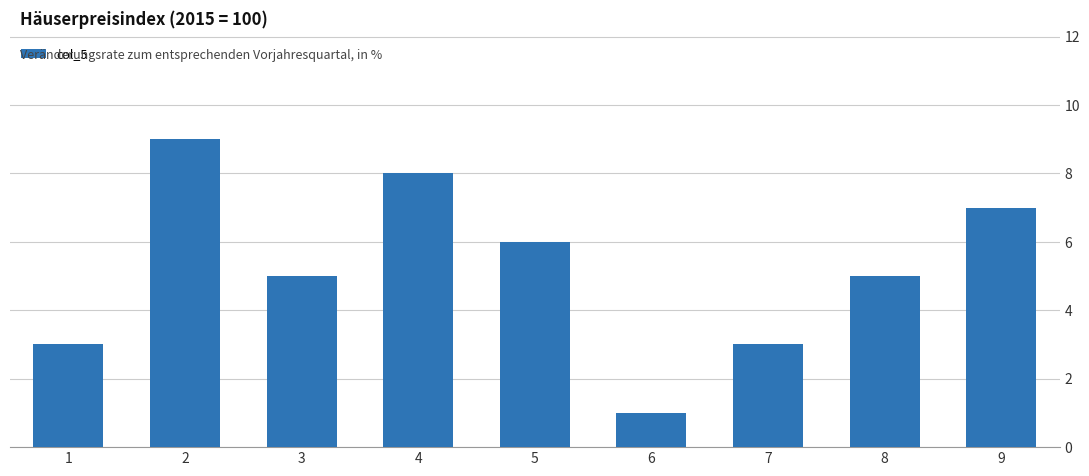

At which category does the chart reach its minimum across all series?

6